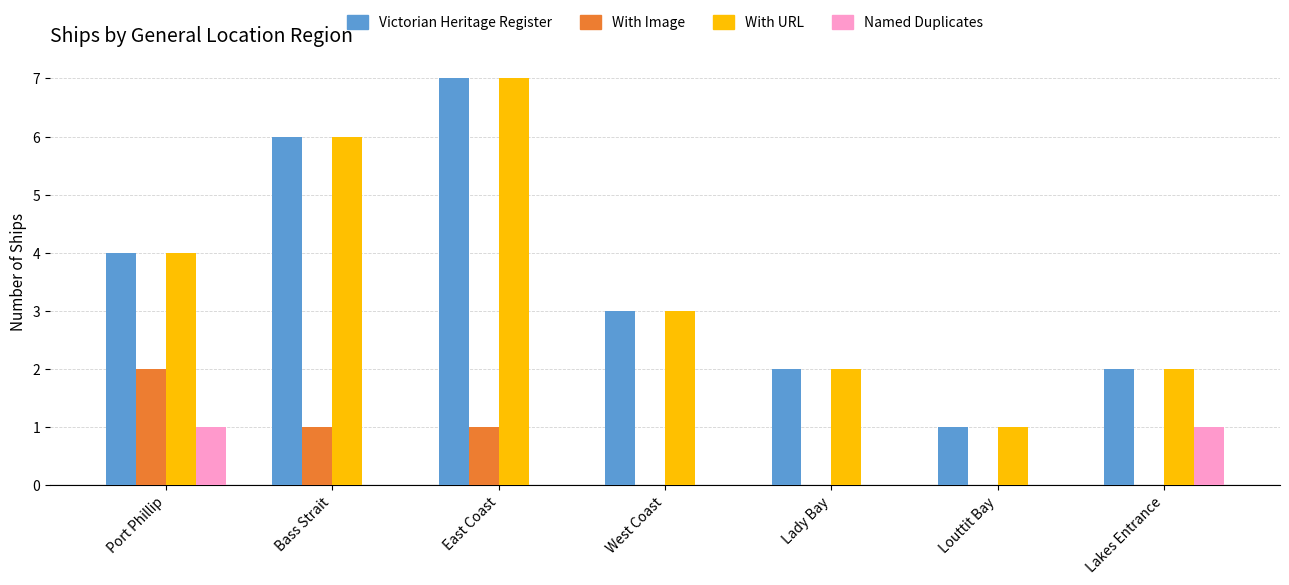

What is the sum of all With URL values?

25